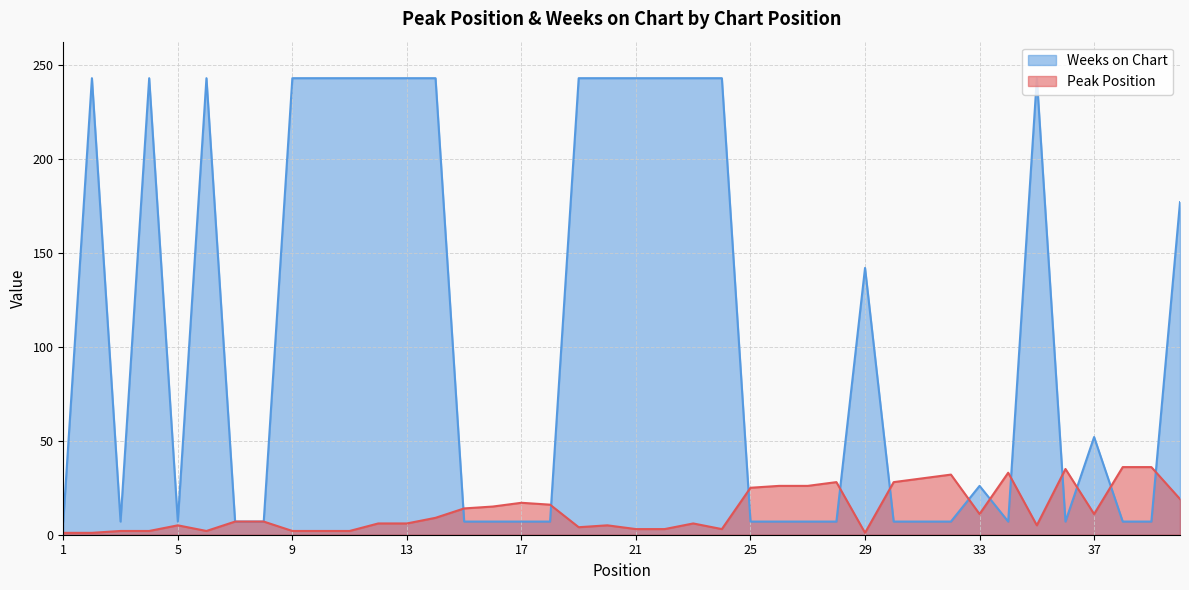

What is the difference between the highest and lowest values at 29?

141